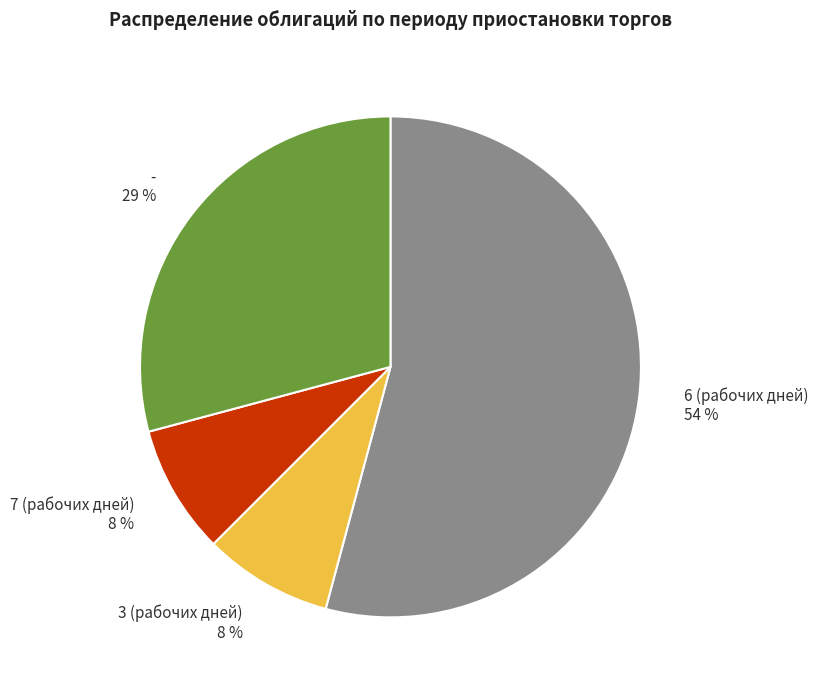

To the nearest percent, what is the average slice percentage?

25%